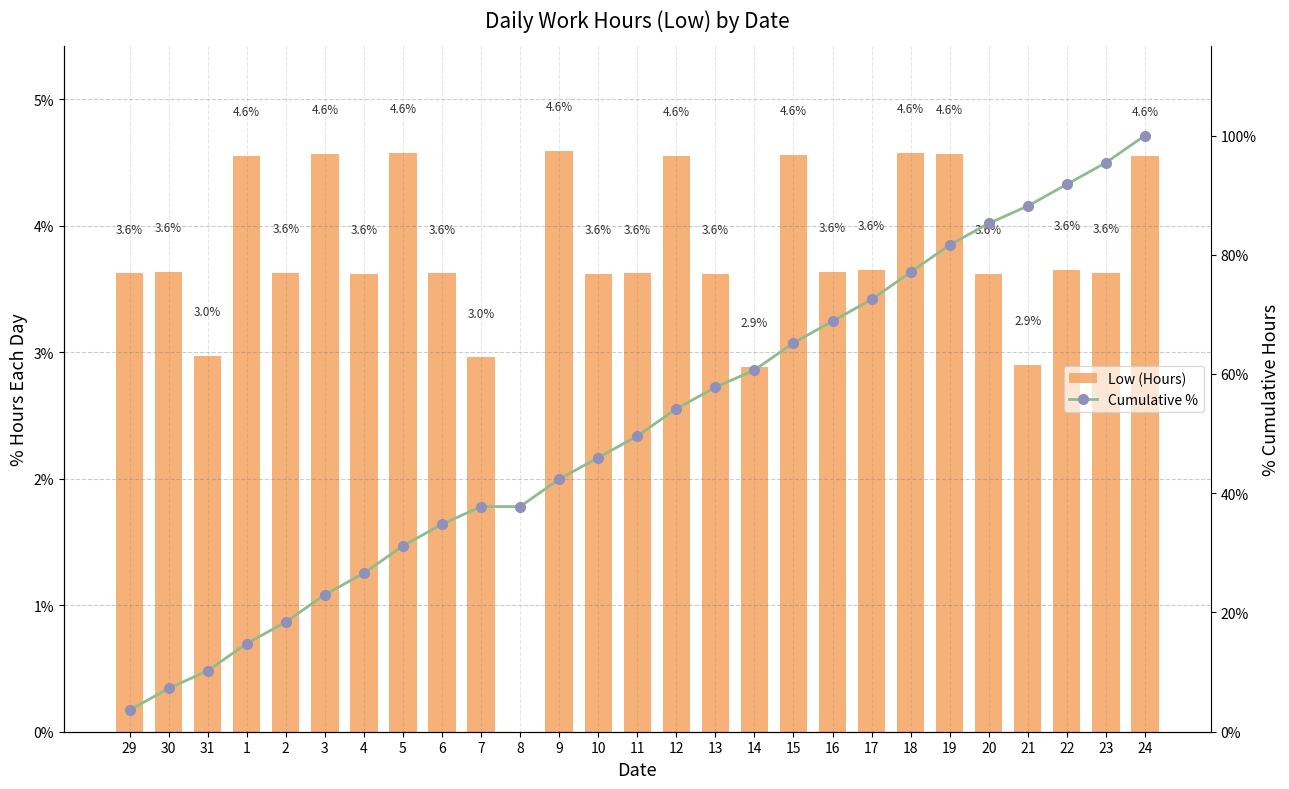

How many values in Low (Hours) are above zero?

26